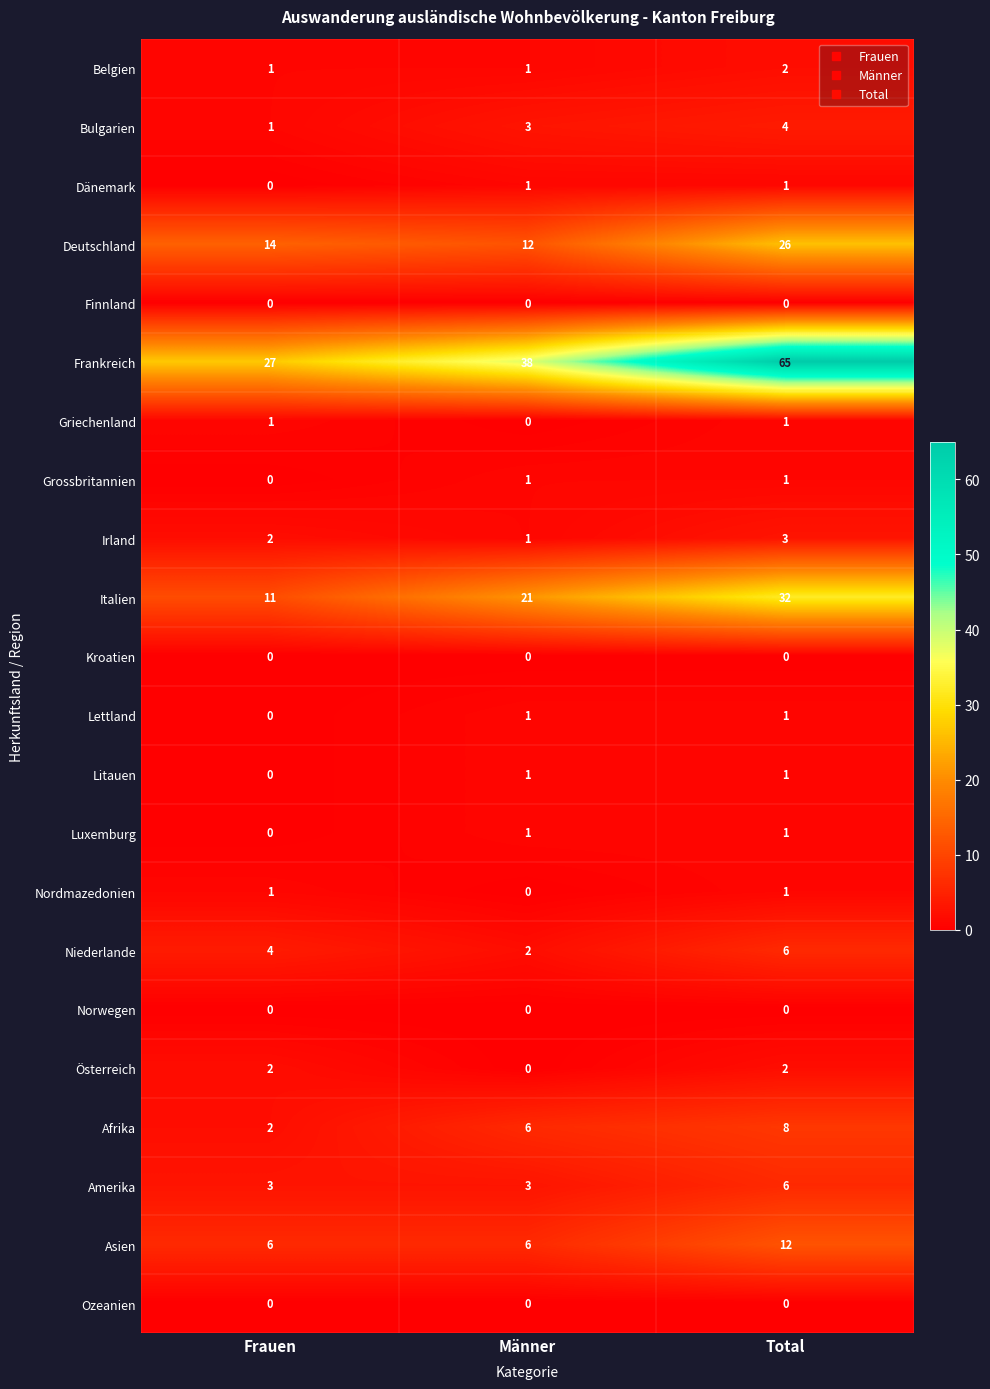

Which category has the highest value across all series?

Total